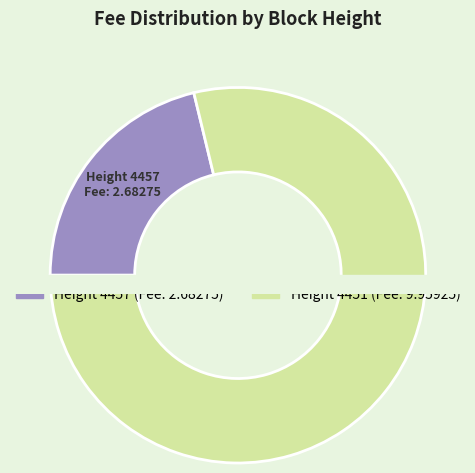

Is the sum of 4451 and 4457 greater than half?

Yes